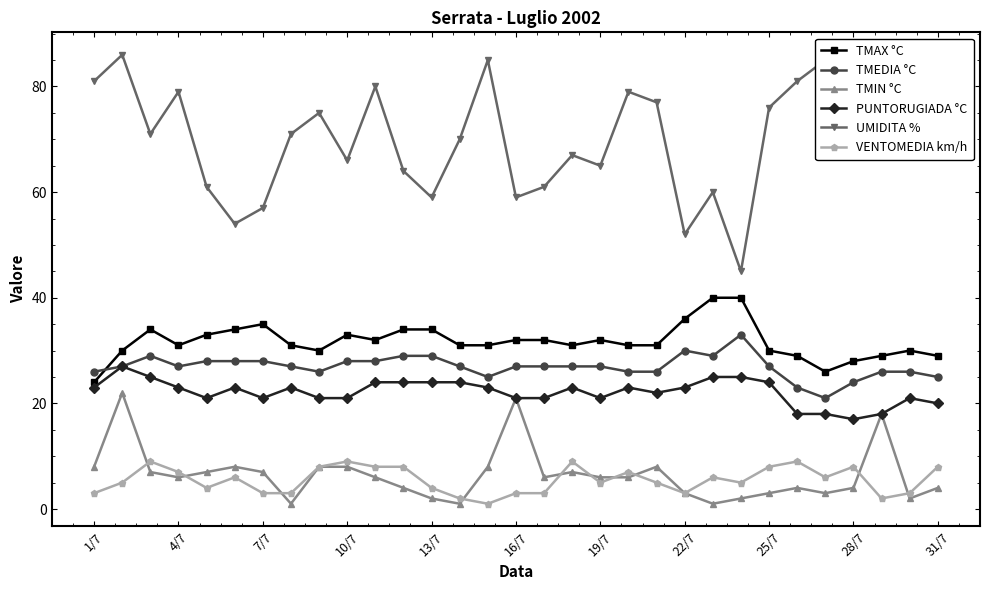

What is the highest value of the PUNTORUGIADA °C series?

27